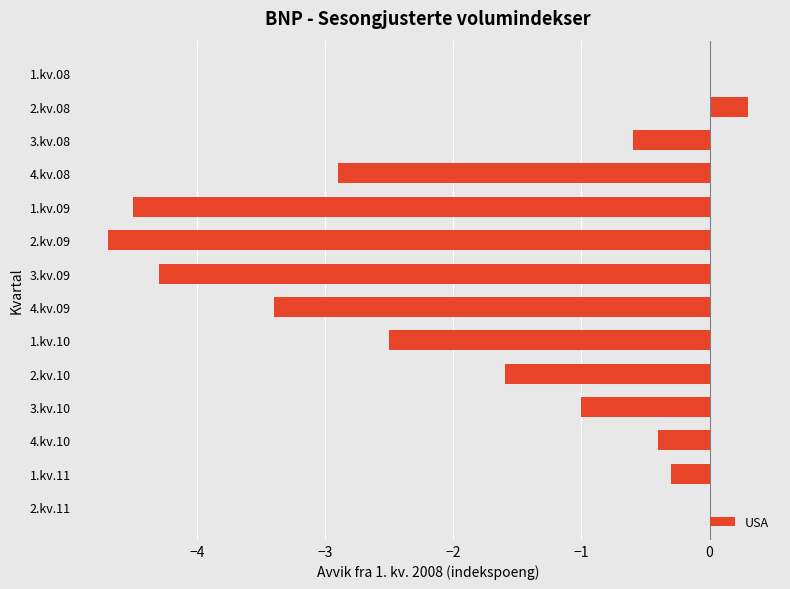

True or false: the data shows -1.8 at 2.kv.11.

False